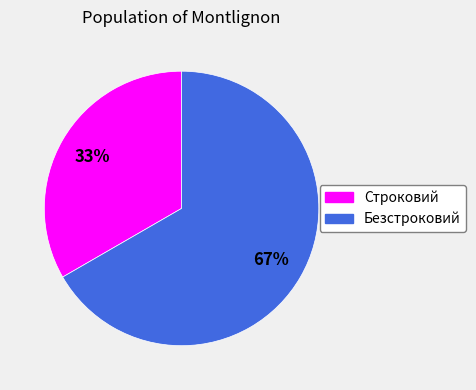

To the nearest percent, what portion does Безстроковий represent?

67%